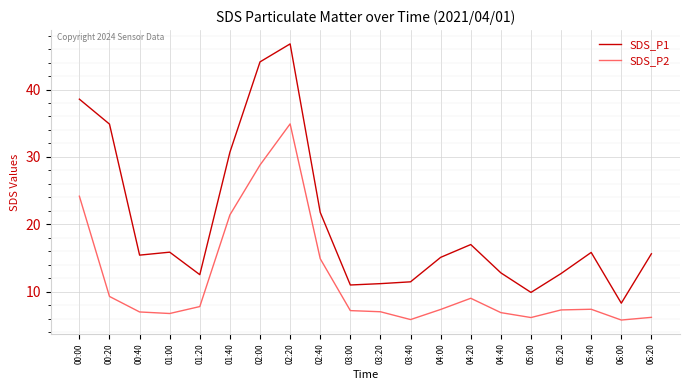

At which category is the sum across all series the highest?

02:20